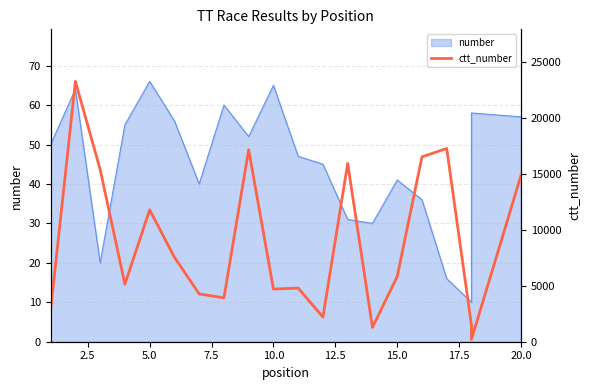

Which category has the lowest value across all series?

18